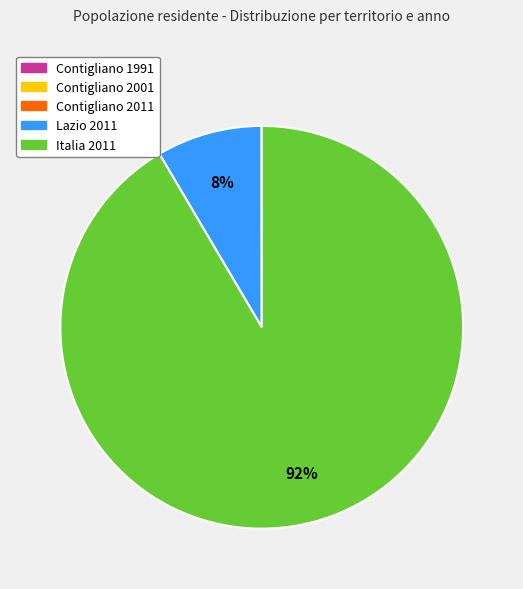

To the nearest percent, what is the average slice percentage?

20%